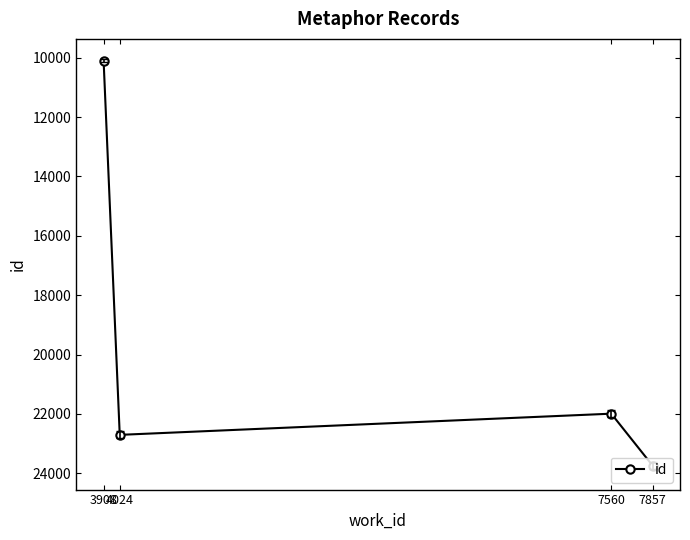

What is the minimum value shown in the chart?

10104